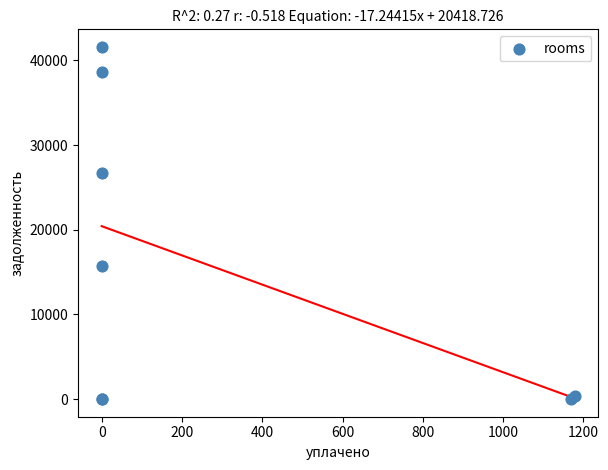

What Y value in the scatter plot is closest to 20788?

15682.1